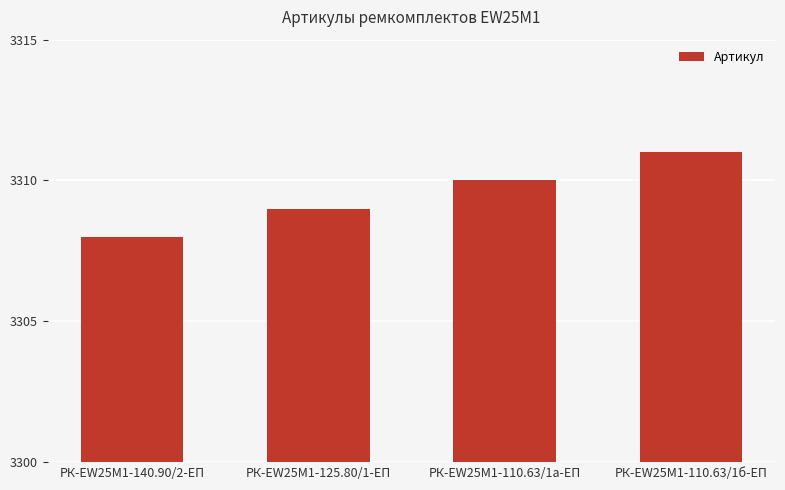

Between РК-EW25M1-125.80/1-ЕП and РК-EW25M1-140.90/2-ЕП, which is larger?

РК-EW25M1-125.80/1-ЕП